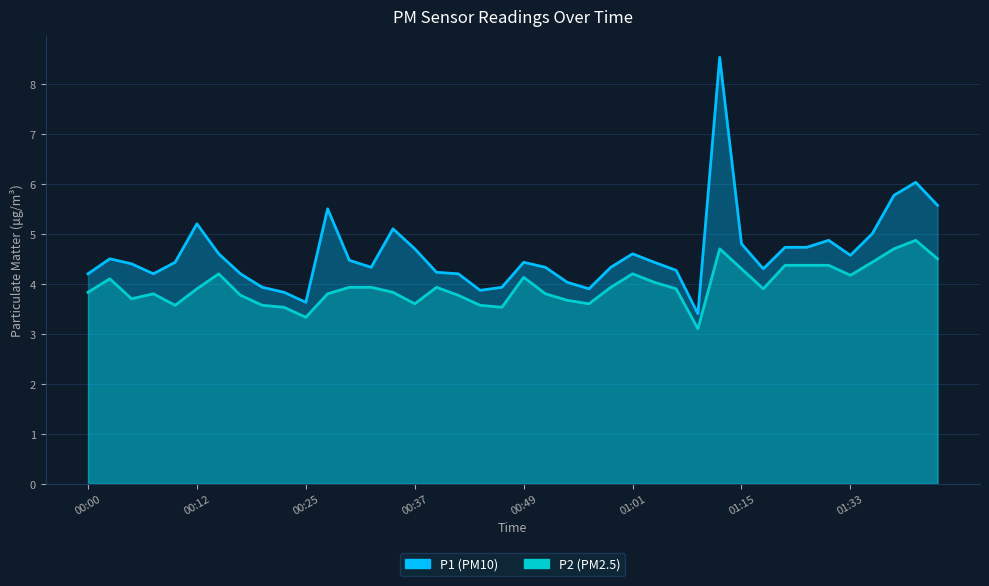

Which has a higher value, 00:12 or 00:51?

00:12